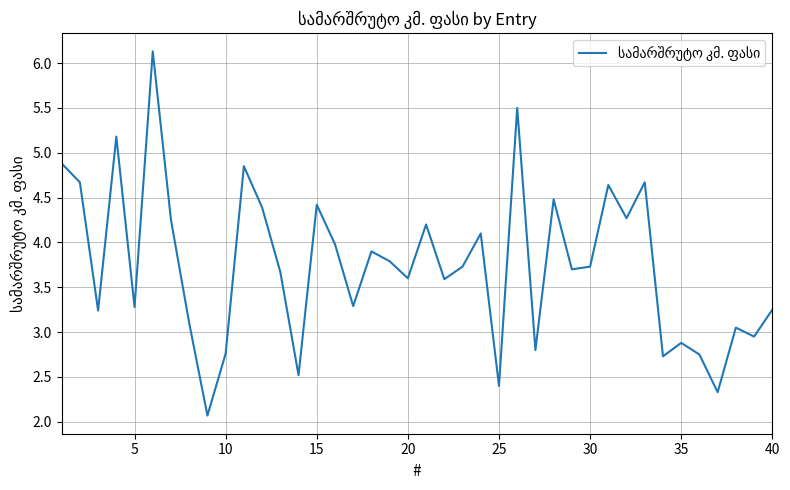

How many lines are shown in the chart?

1